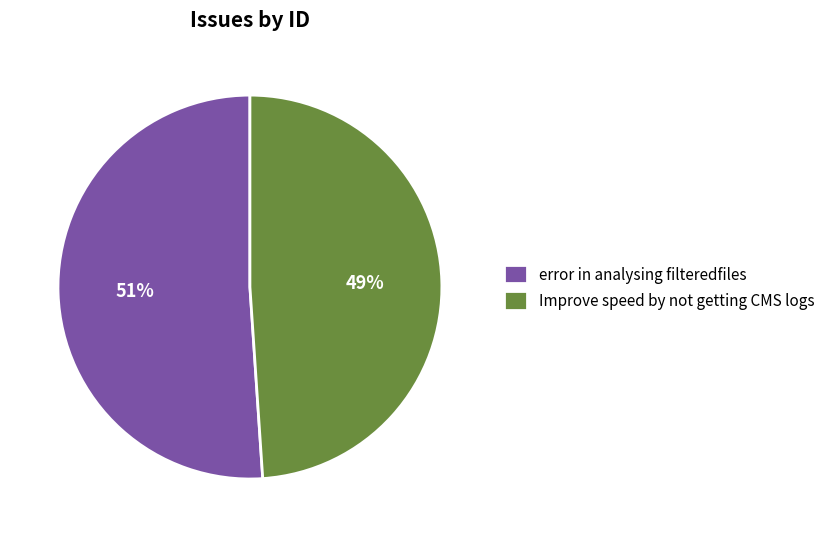

To the nearest percent, what is the average slice percentage?

50%